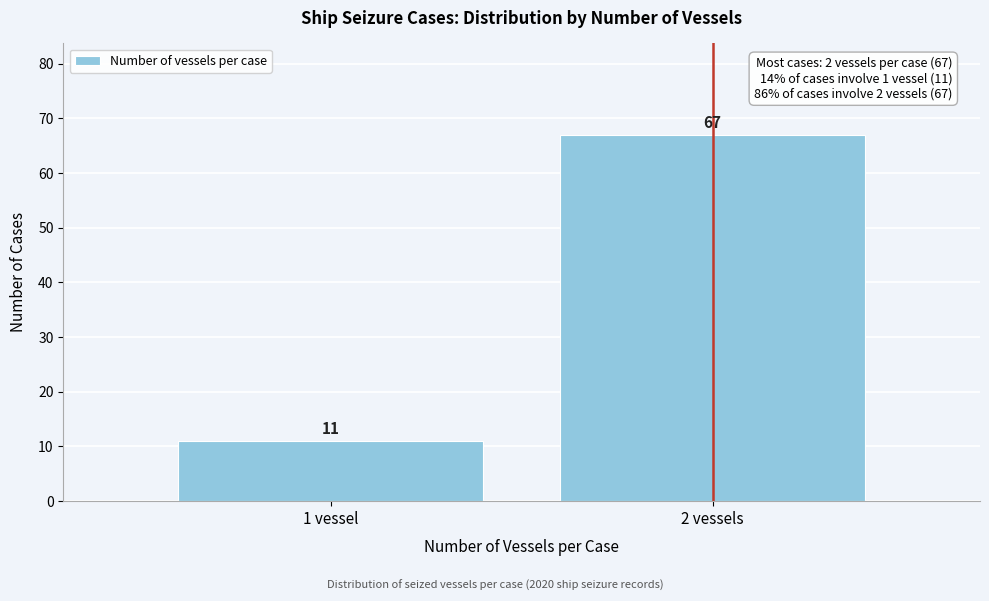

Reading left to right, list all the values displayed in this chart.

11	67